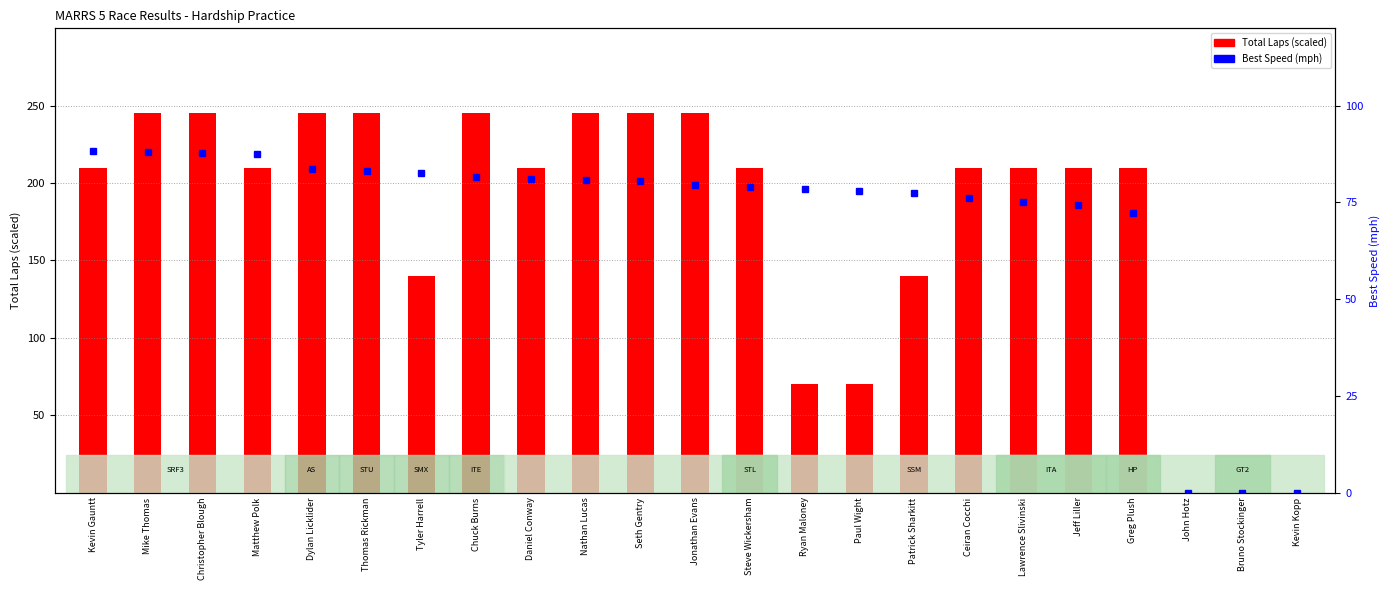

Between Chuck Burns and Christopher Blough, which is larger?

Chuck Burns